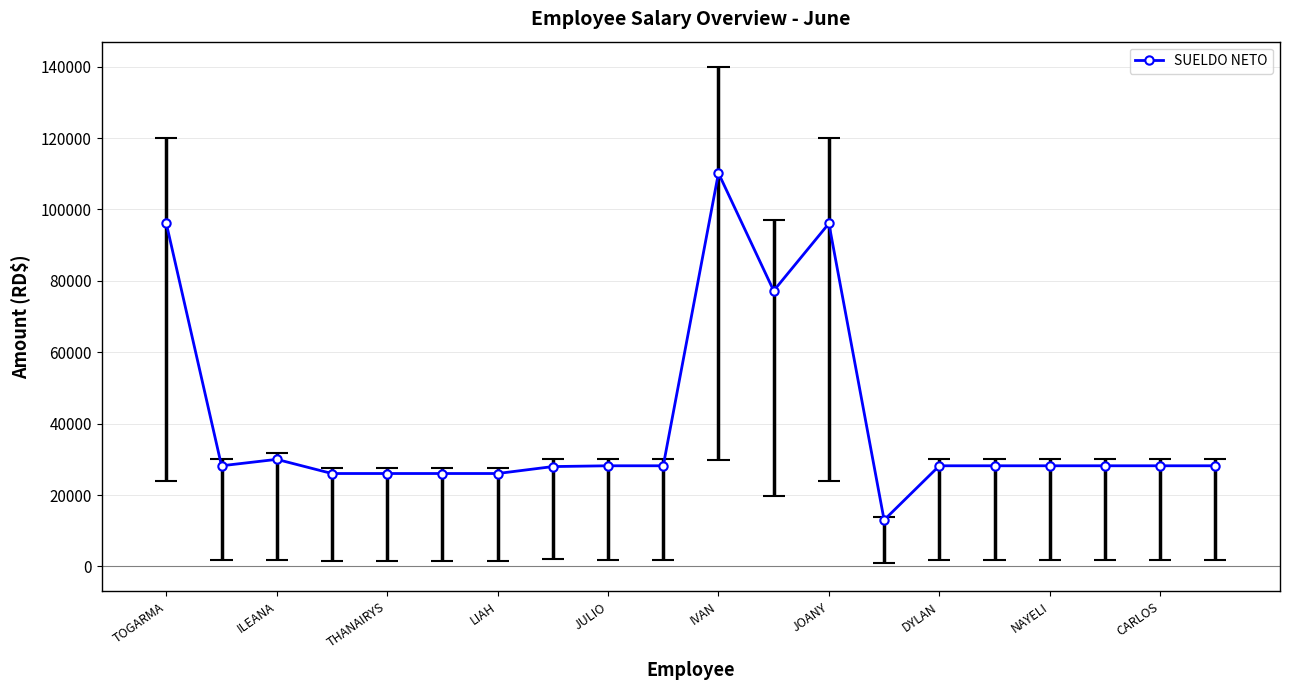

What is the greatest value displayed?

110186.6